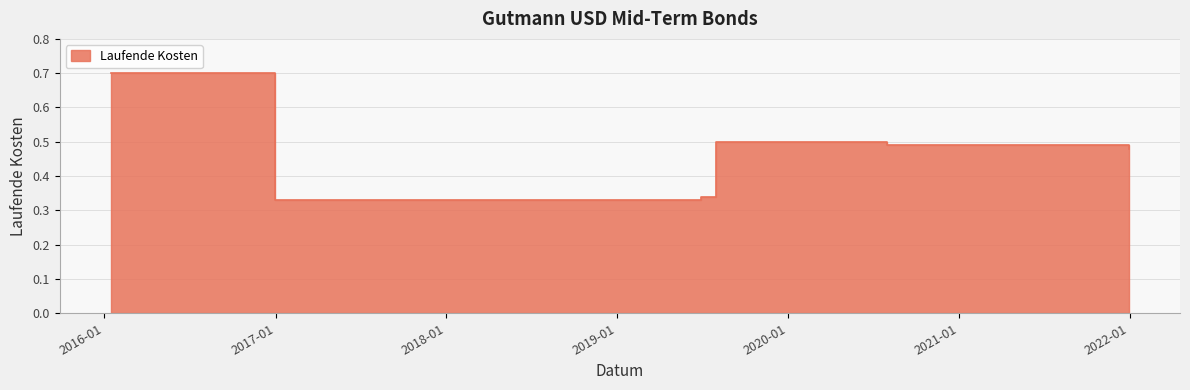

How many lines are shown in the chart?

1